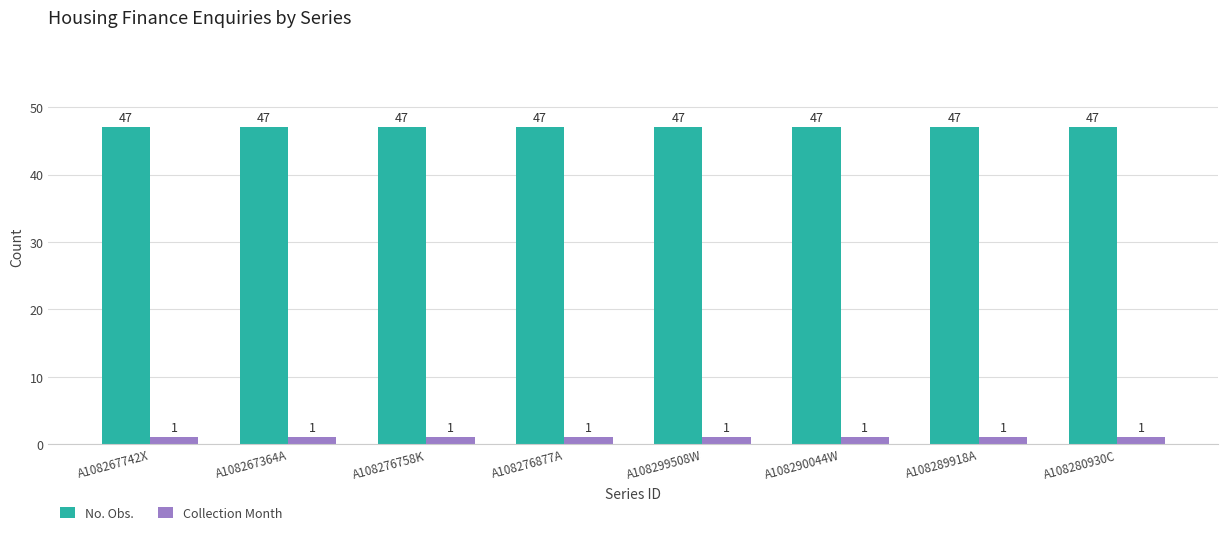

What is the label of the 1st bar from the right?

A108280930C